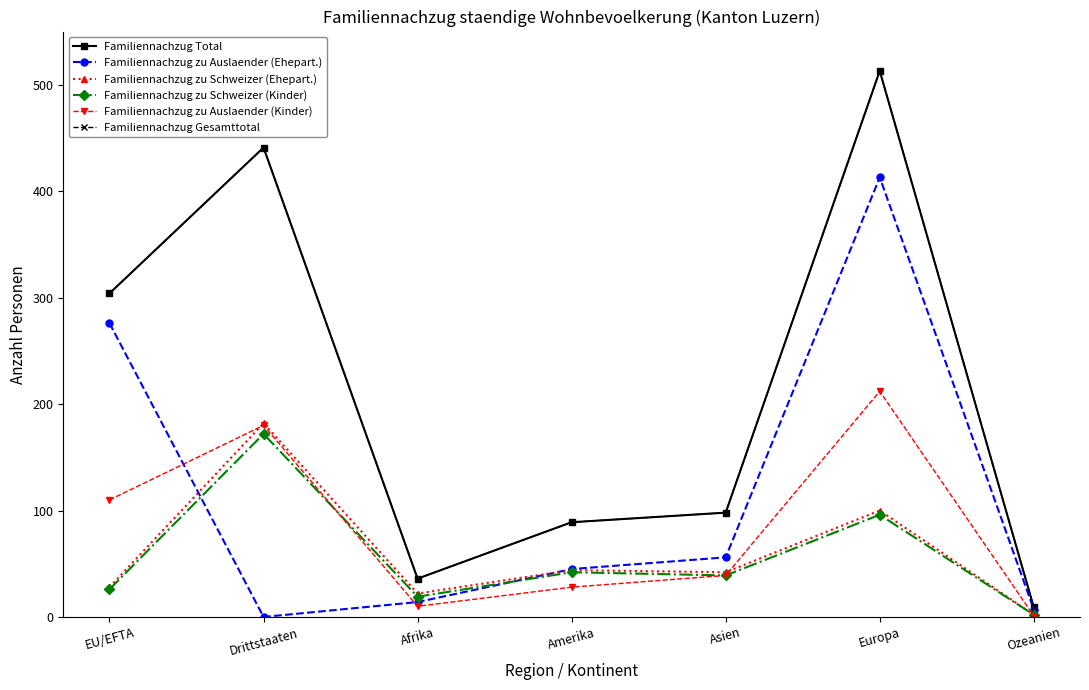

What is the total value across all series at EU/EFTA?

1048